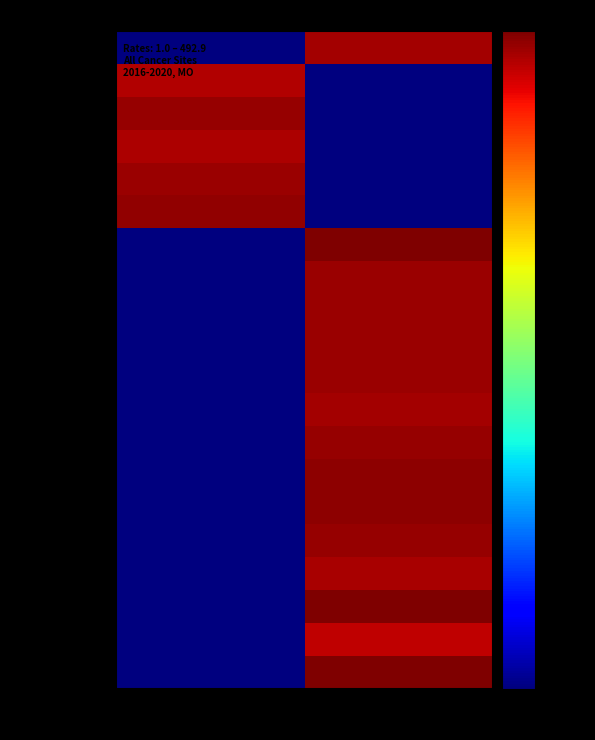

List the series in order of their peak value, lowest first.

Maries County, Caldwell County, Carroll County, Knox County, Gentry County, Atchison County, Clark County, Daviess County, Carter County, DeKalb County, Dade County, Howard County, Grundy County, Camden County, Cass County, Holt County, Harrison County, Chariton County, Lewis County, Mercer County